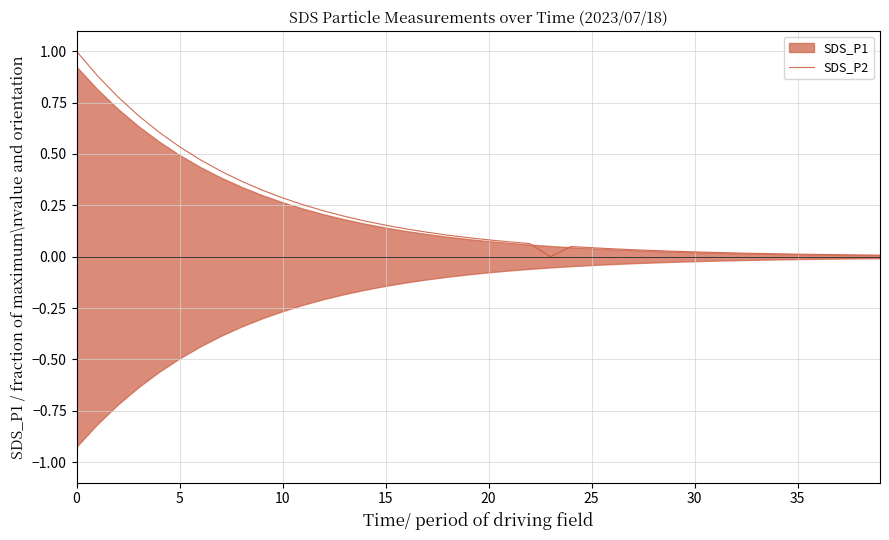

At which category does the chart reach its minimum across all series?

23